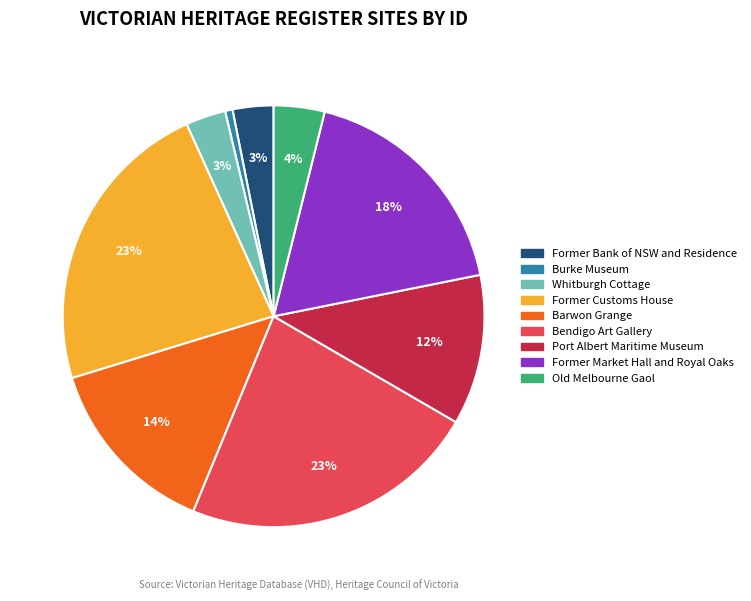

Count the number of slices in the pie.

9